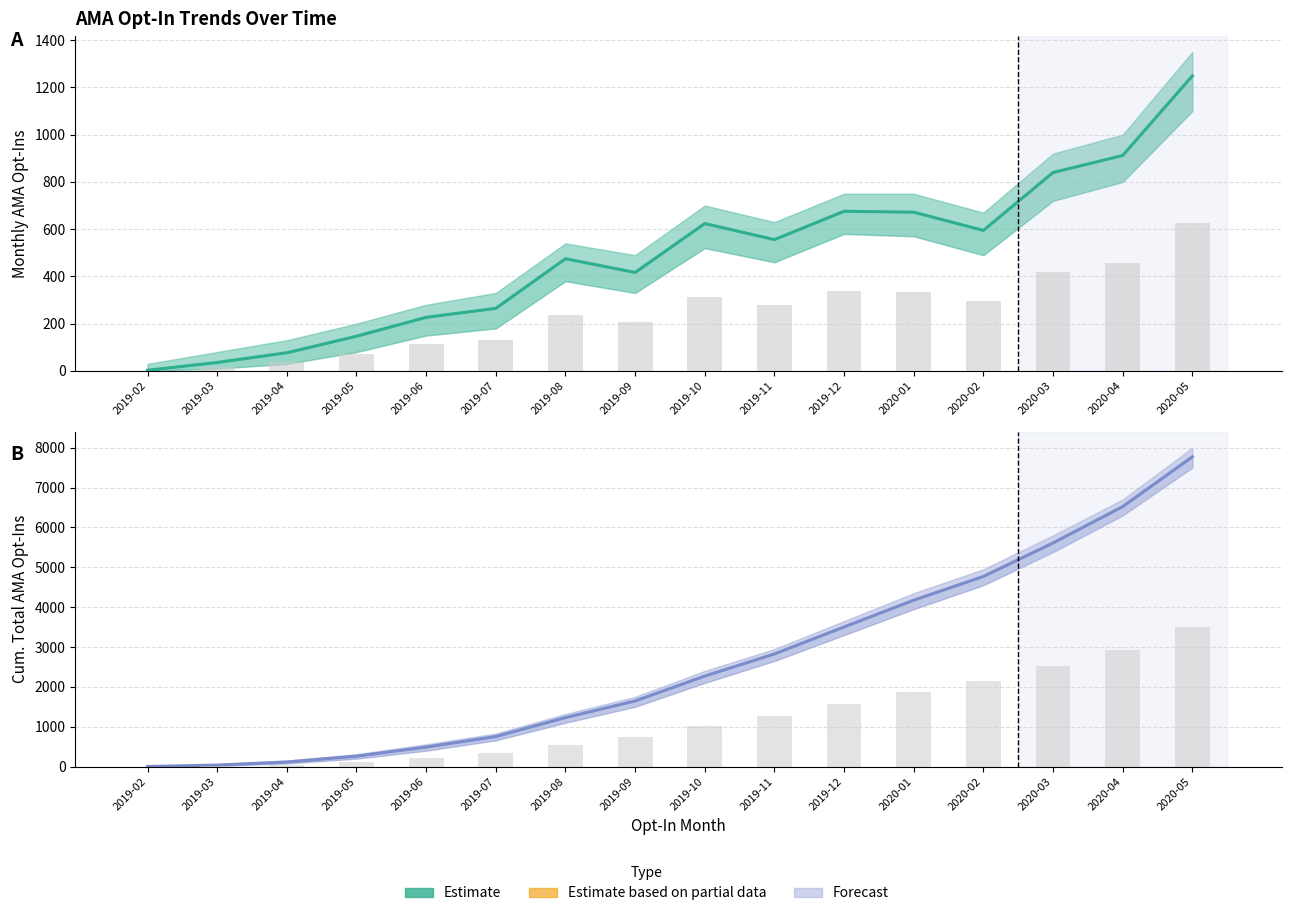

Reading left to right, list all the values displayed in this chart.

Monthly AMA Opt-Ins: 2019-02=3	2019-03=36	2019-04=77	2019-05=147	2019-06=227	2019-07=265	2019-08=475	2019-09=417	2019-10=624	2019-11=556	2019-12=676	2020-01=672	2020-02=595	2020-03=840	2020-04=912	2020-05=1249
Cum. Total AMA Opt-Ins: 2019-02=3	2019-03=39	2019-04=116	2019-05=263	2019-06=490	2019-07=755	2019-08=1230	2019-09=1647	2019-10=2271	2019-11=2827	2019-12=3503	2020-01=4175	2020-02=4770	2020-03=5610	2020-04=6522	2020-05=7771